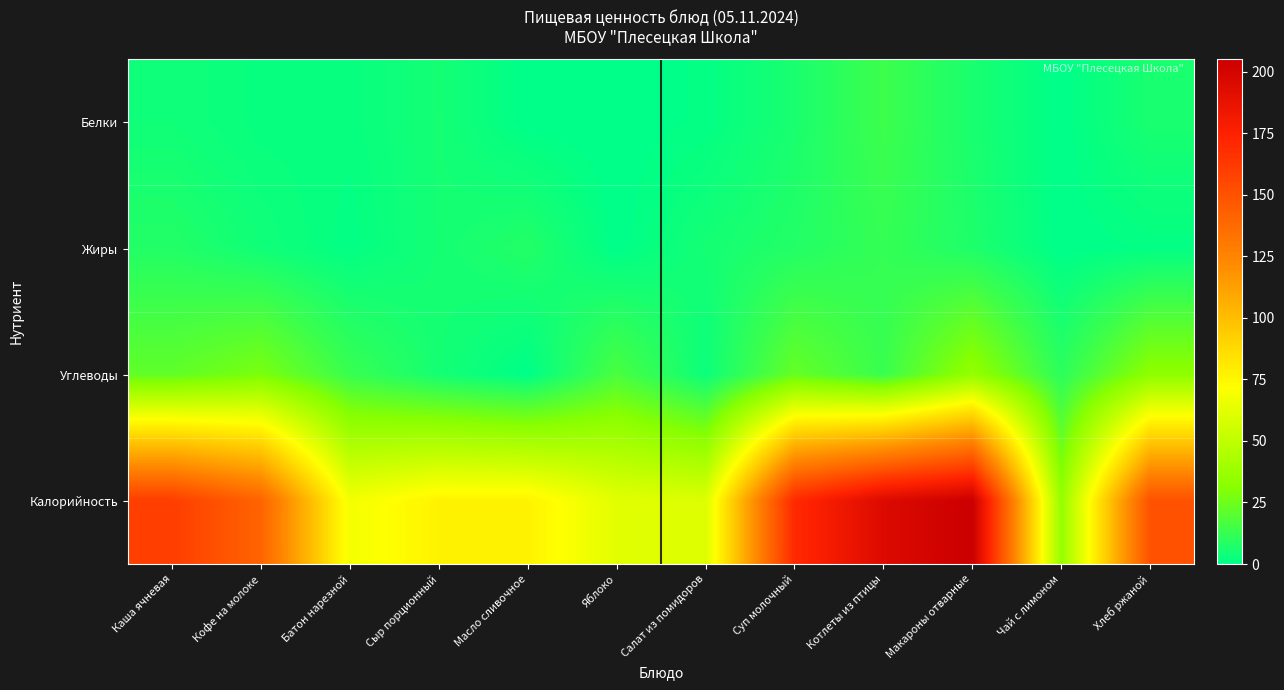

Reading left to right, transcribe all the data shown in this chart.

Белки: Каша ячневая=4	Кофе на молоке=2	Батон нарезной=2	Сыр порционный=5	Масло сливочное=0	Яблоко=0	Салат из помидоров=1	Суп молочный=6	Котлеты из птицы=14	Макароны отварные=6	Чай с лимоном=0	Хлеб ржаной=6
Жиры: Каша ячневая=8	Кофе на молоке=4	Батон нарезной=1	Сыр порционный=5	Масло сливочное=8	Яблоко=0	Салат из помидоров=5	Суп молочный=8	Котлеты из птицы=12	Макароны отварные=7	Чай с лимоном=0	Хлеб ржаной=1
Углеводы: Каша ячневая=22	Кофе на молоке=28	Батон нарезной=13	Сыр порционный=5	Масло сливочное=0	Яблоко=17	Салат из помидоров=3	Суп молочный=23	Котлеты из птицы=13	Макароны отварные=35	Чай с лимоном=10	Хлеб ржаной=33
Калорийность: Каша ячневая=160	Кофе на молоке=141	Батон нарезной=68	Сыр порционный=77	Масло сливочное=77	Яблоко=62	Салат из помидоров=60	Суп молочный=170	Котлеты из птицы=195	Макароны отварные=205	Чай с лимоном=36	Хлеб ржаной=150